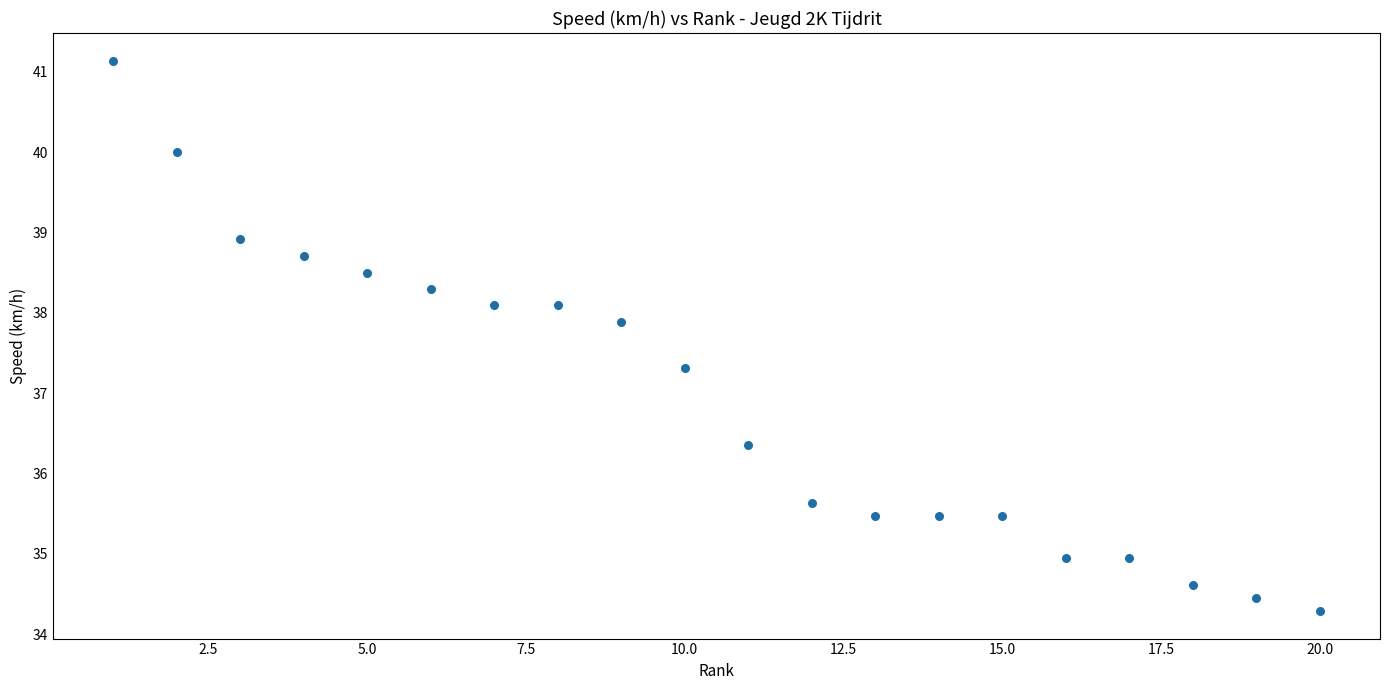

What Y value in the scatter plot is closest to 37?

37.3